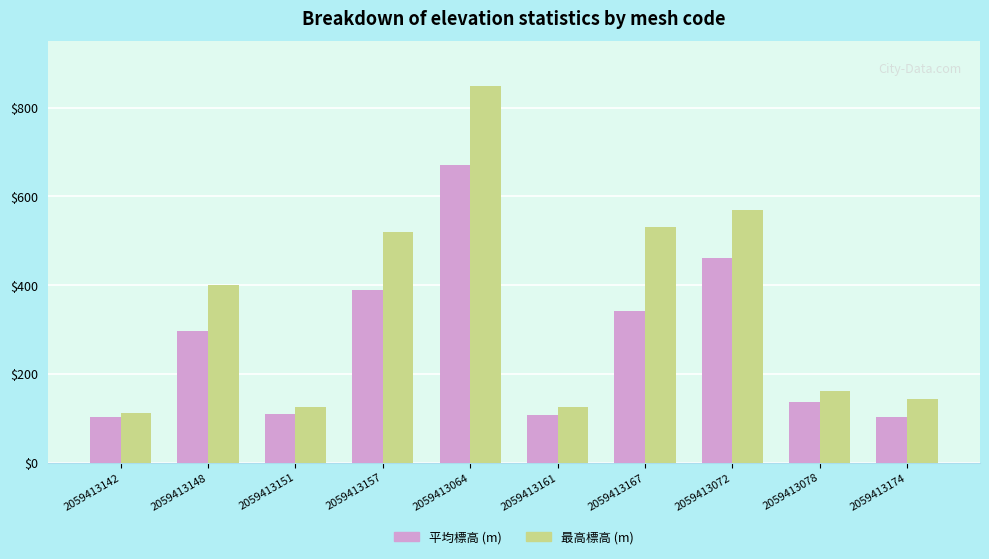

Does the chart contain stacked bars?

No